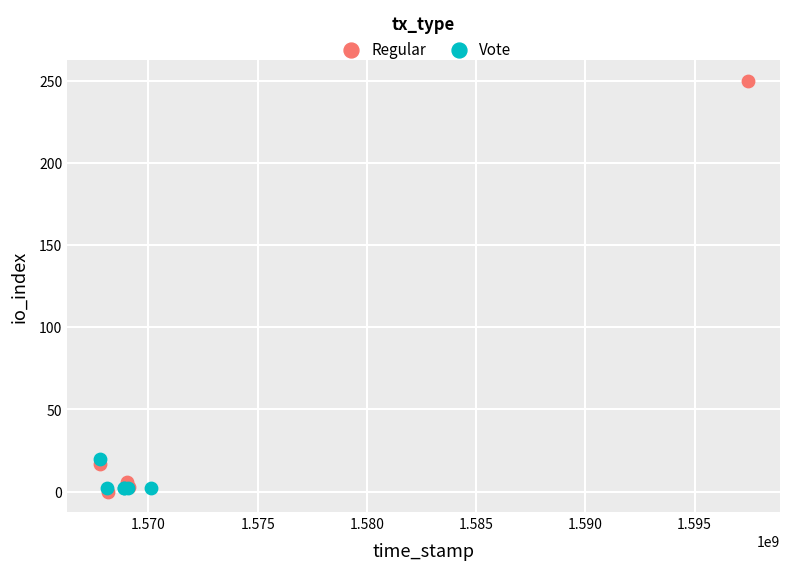

Which series has the widest spread of Y values?

Regular